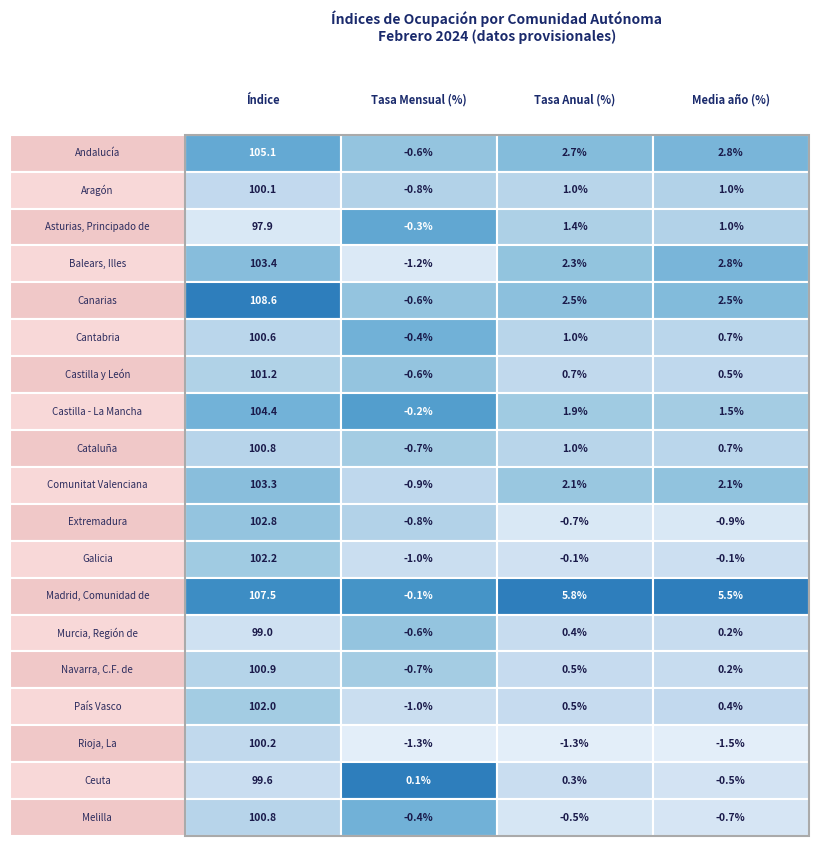

The value of Castilla y León at 0 is 27.3. True or false?

False